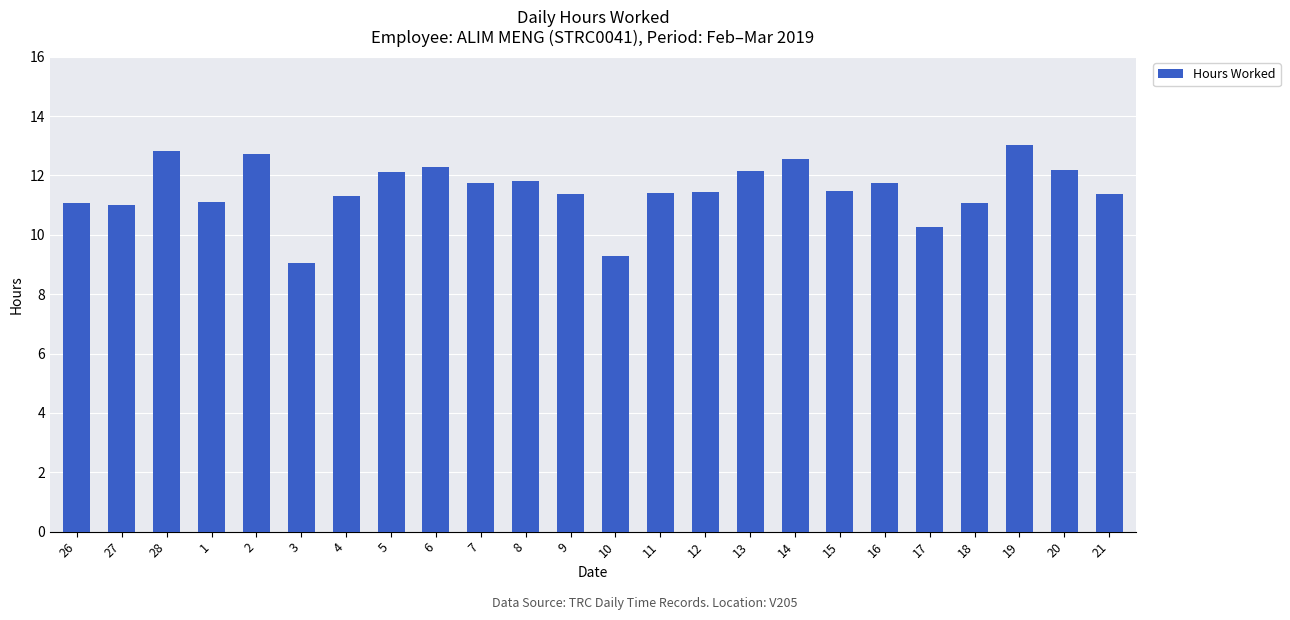

What position from the left is 8?

11